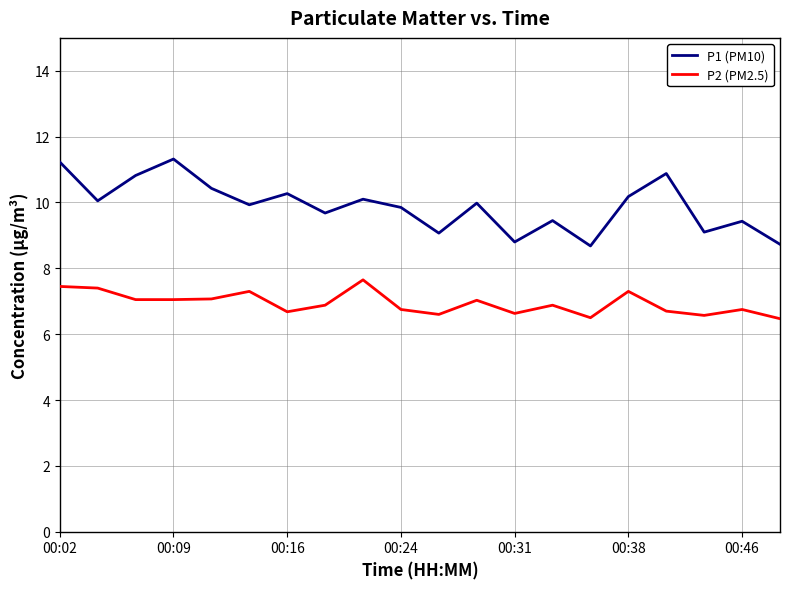

True or false: P2 (PM2.5) and P1 (PM10) intersect in this chart.

False